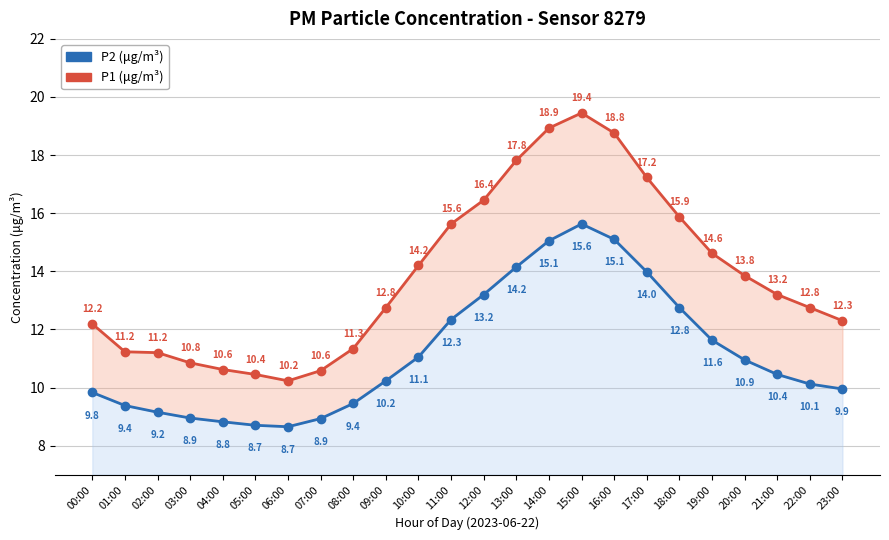

True or false: P2 (μg/m³) and P1 (μg/m³) intersect in this chart.

False